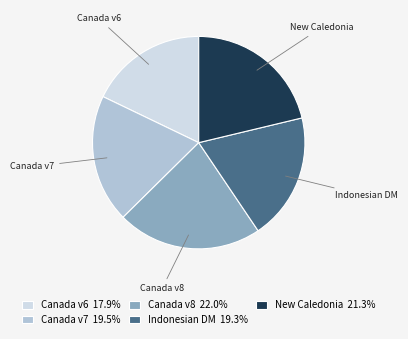

Is there any slice that represents more than half of the pie?

No